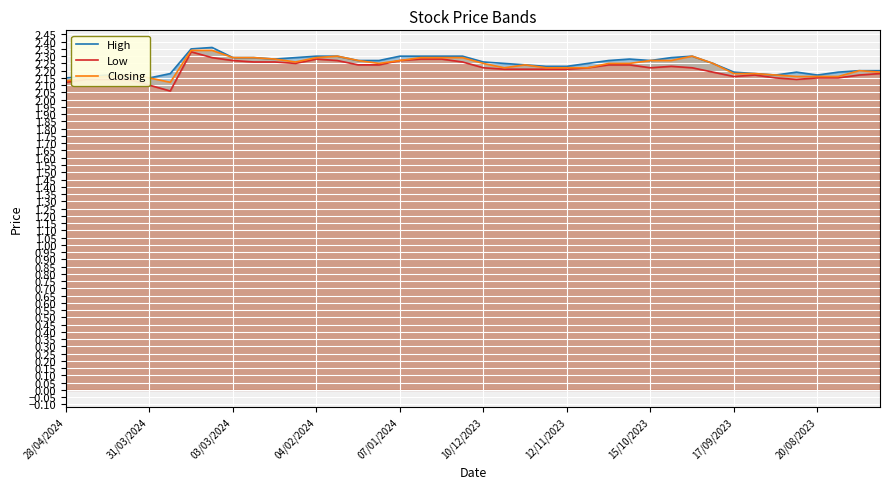

Reading left to right, extract all data points from this chart.

High: 2.1	2.2	2.2	2.2	2.1	2.2	2.4	2.4	2.3	2.3	2.3	2.3	2.3	2.3	2.3	2.3	2.3	2.3	2.3	2.3	2.3	2.2	2.2	2.2	2.2	2.2	2.3	2.3	2.3	2.3	2.3	2.2	2.2	2.2	2.2	2.2	2.2	2.2	2.2	2.2
Low: 2.1	2.1	2.1	2.1	2.1	2.1	2.3	2.3	2.3	2.3	2.3	2.2	2.3	2.3	2.2	2.2	2.3	2.3	2.3	2.3	2.2	2.2	2.2	2.2	2.2	2.2	2.2	2.2	2.2	2.2	2.2	2.2	2.2	2.2	2.1	2.1	2.1	2.1	2.2	2.2
Closing: 2.1	2.1	2.2	2.2	2.1	2.1	2.3	2.3	2.3	2.3	2.3	2.3	2.3	2.3	2.3	2.2	2.3	2.3	2.3	2.3	2.2	2.2	2.2	2.2	2.2	2.2	2.2	2.2	2.3	2.3	2.3	2.2	2.2	2.2	2.2	2.2	2.2	2.2	2.2	2.2